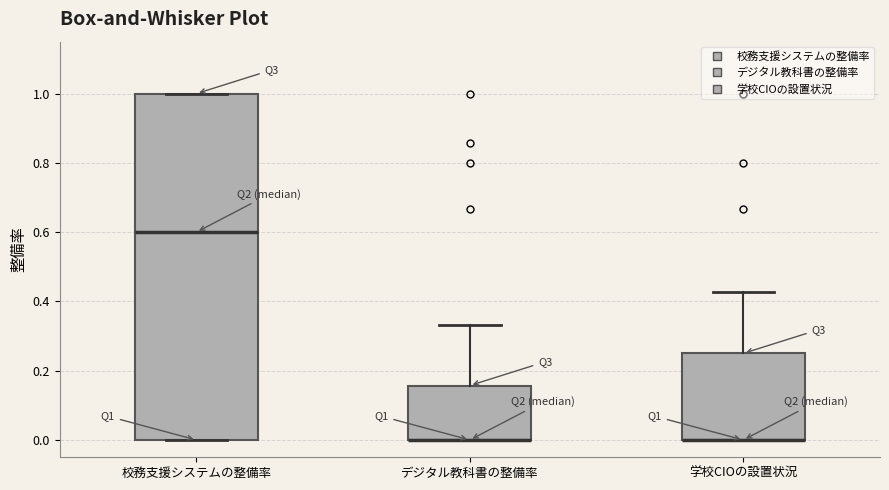

Reading left to right, transcribe this box plot: for each box, give where its median line is, the range the box spans, and where its two whiskers end, as read against the y-axis. The values are not printed on the chart, so give them approximately, as read against the axis.

校務支援システムの整備率: median 0.60, box 0.00 to 1.00, whiskers 0.00 to 1.00
デジタル教科書の整備率: median 0.00 (drawn on the box's lower edge), box 0.00 to 0.16, whiskers 0.00 to 0.34
学校CIOの設置状況: median 0.00 (drawn on the box's lower edge), box 0.00 to 0.26, whiskers 0.00 to 0.42